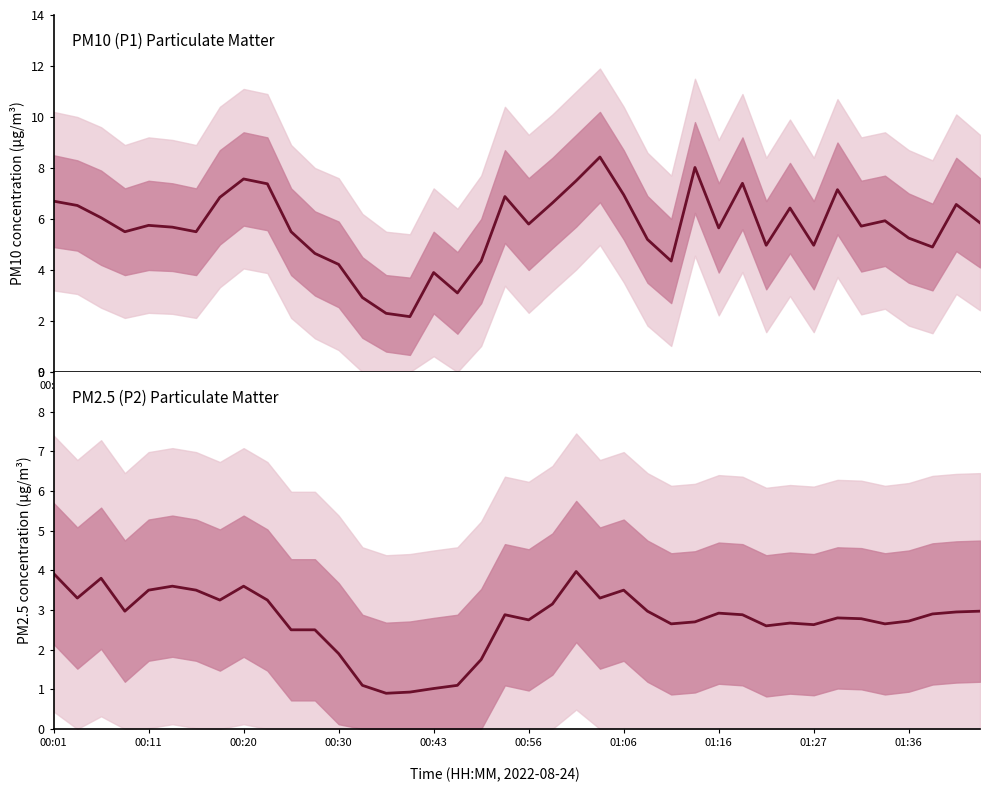

At which category is the sum across all series the highest?

23